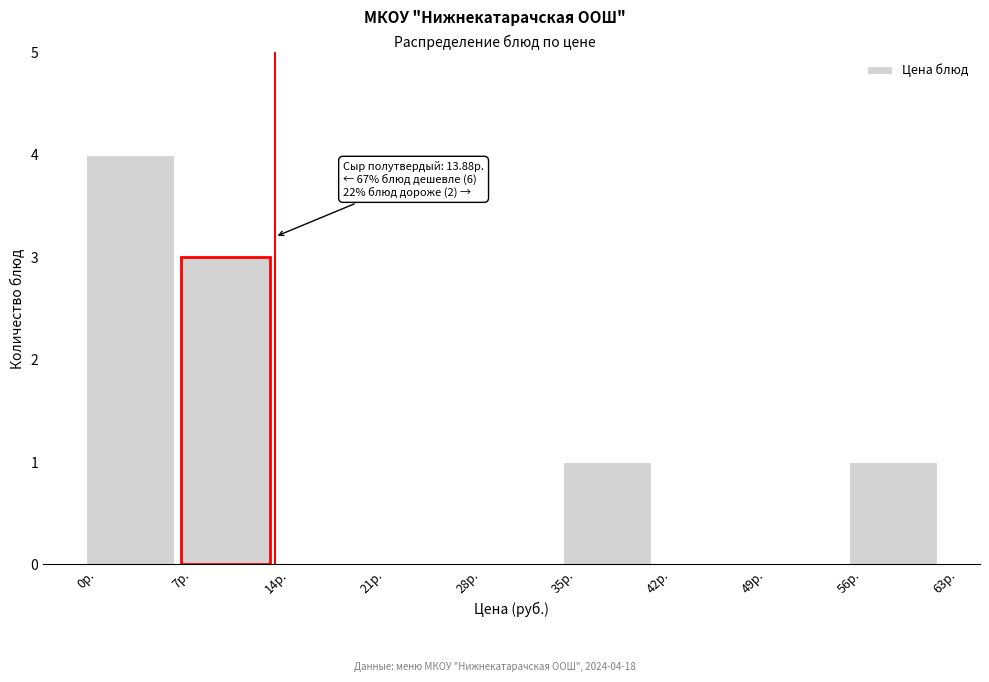

Over which range of the x-axis is the bar tallest?

0 to 7